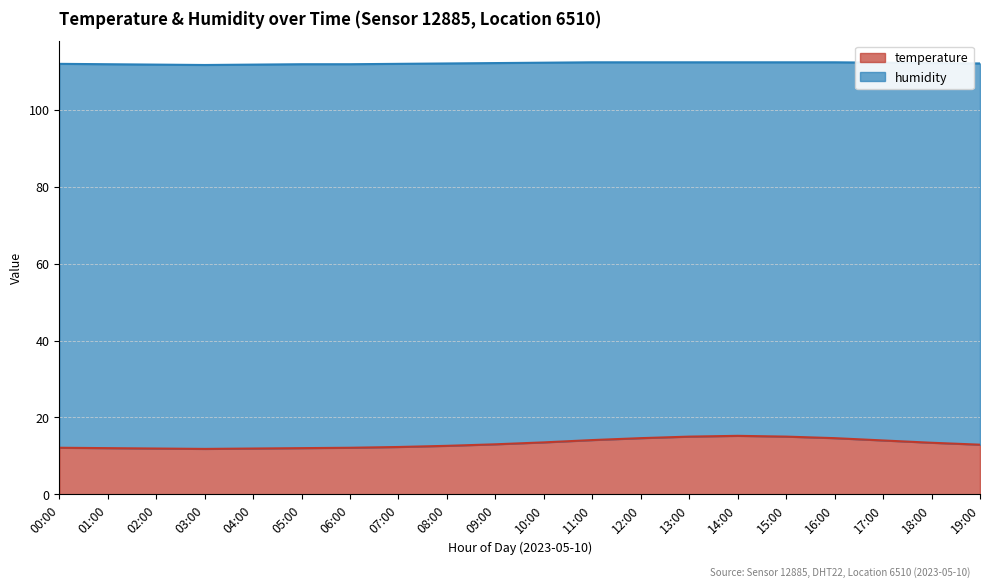

What is the ratio of the value at 18:00 to the value at 12:00?

0.9